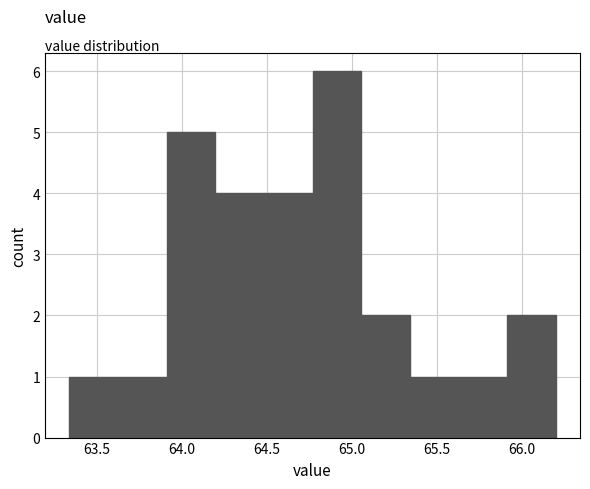

Reading left to right, list every bar in this chart as the range it spans on the x-axis followed by its height. Neither the bar edges nor the heights are printed on the chart, so give them approximately, as read against the axes.

63.35 to 63.65: 1
63.65 to 63.90: 1
63.90 to 64.20: 5
64.20 to 64.50: 4
64.50 to 64.75: 4
64.75 to 65.05: 6
65.05 to 65.35: 2
65.35 to 65.65: 1
65.65 to 65.90: 1
65.90 to 66.20: 2